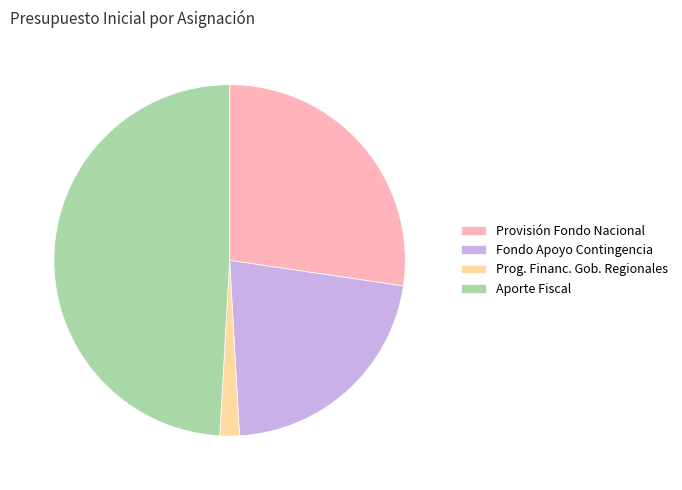

Count the number of slices in the pie.

4